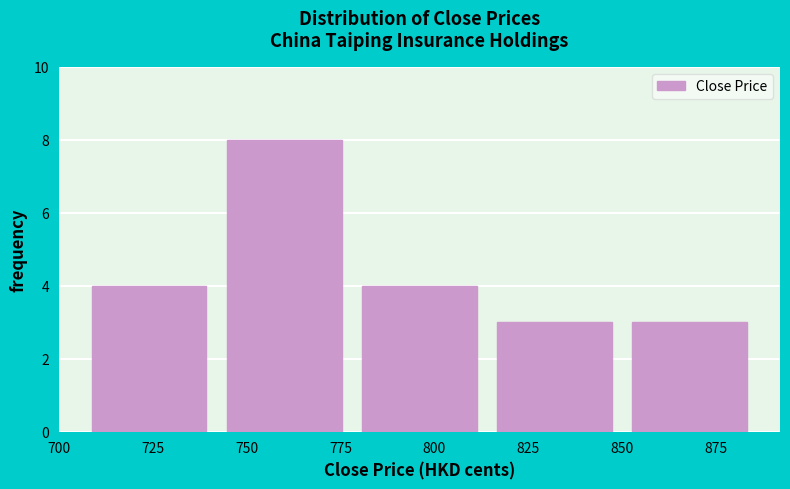

Reading left to right, transcribe this chart: for each bar, give the range it covers on the x-axis and its height. Neither the bar edges nor the heights are printed on the chart, so give them approximately, as read against the axes.

706 to 742: 4
742 to 778: 8
778 to 814: 4
814 to 850: 3
850 to 886: 3